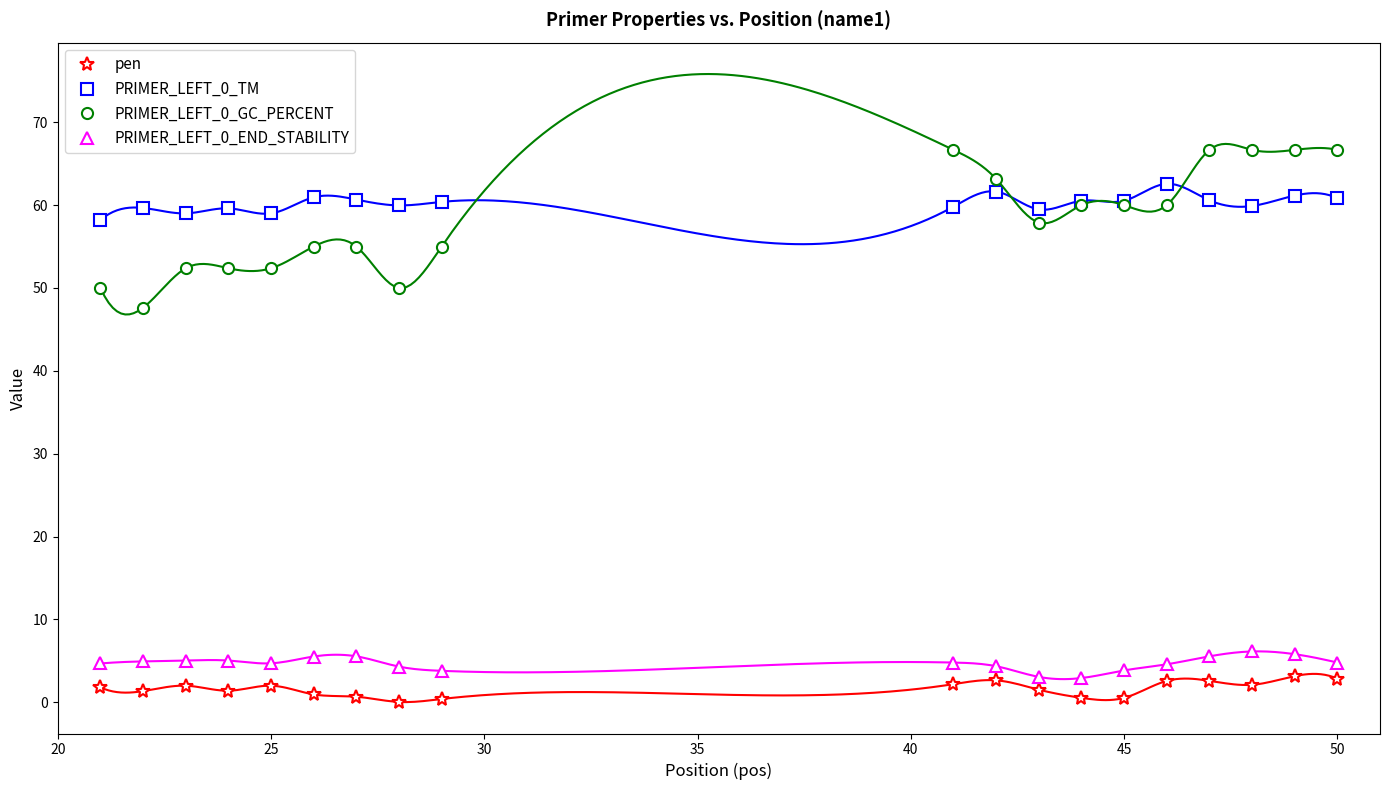

True or false: PRIMER_LEFT_0_GC_PERCENT and PRIMER_LEFT_0_END_STABILITY intersect in this chart.

False